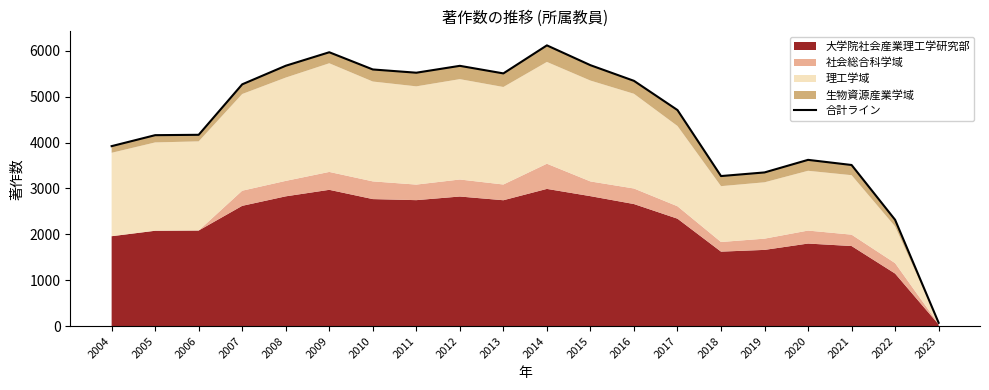

The chart shows a value of 71 at 2023. True or false?

True